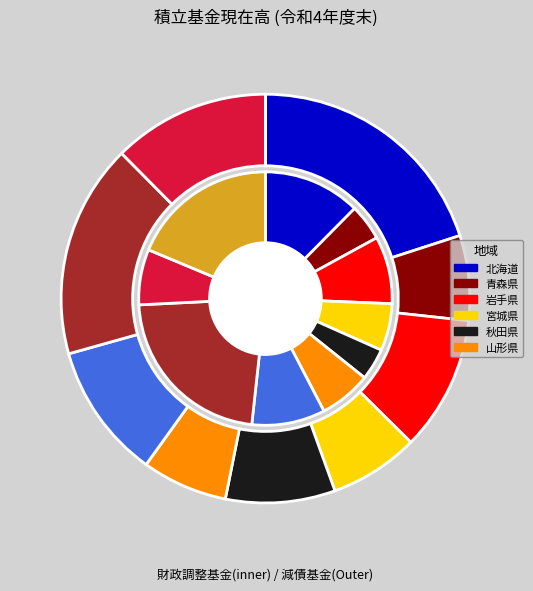

What percentage do 青森県 and 秋田県 together represent?

8.7%